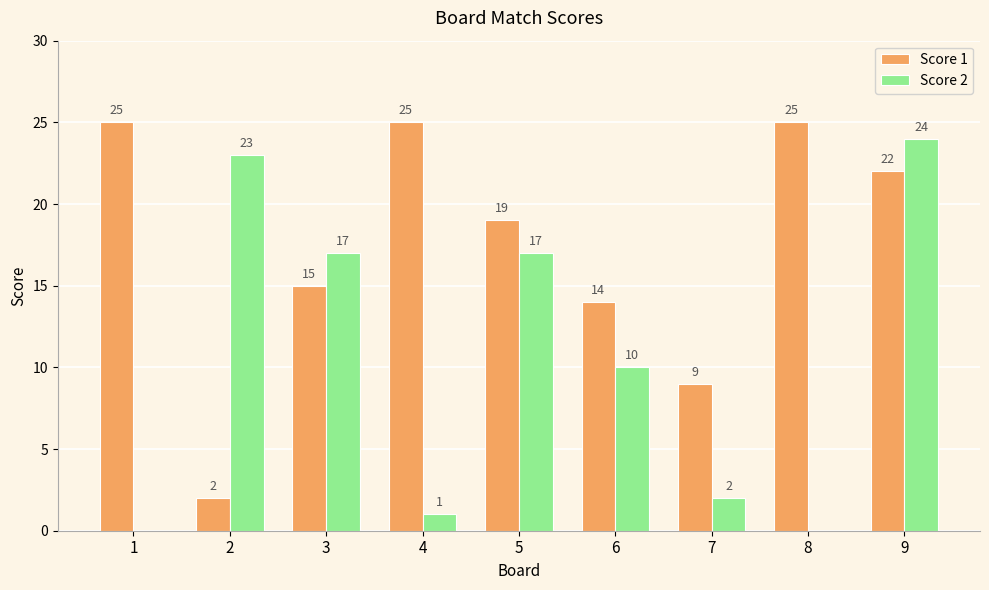

What is the sum of the Score 1 values at 7 and 8?

34